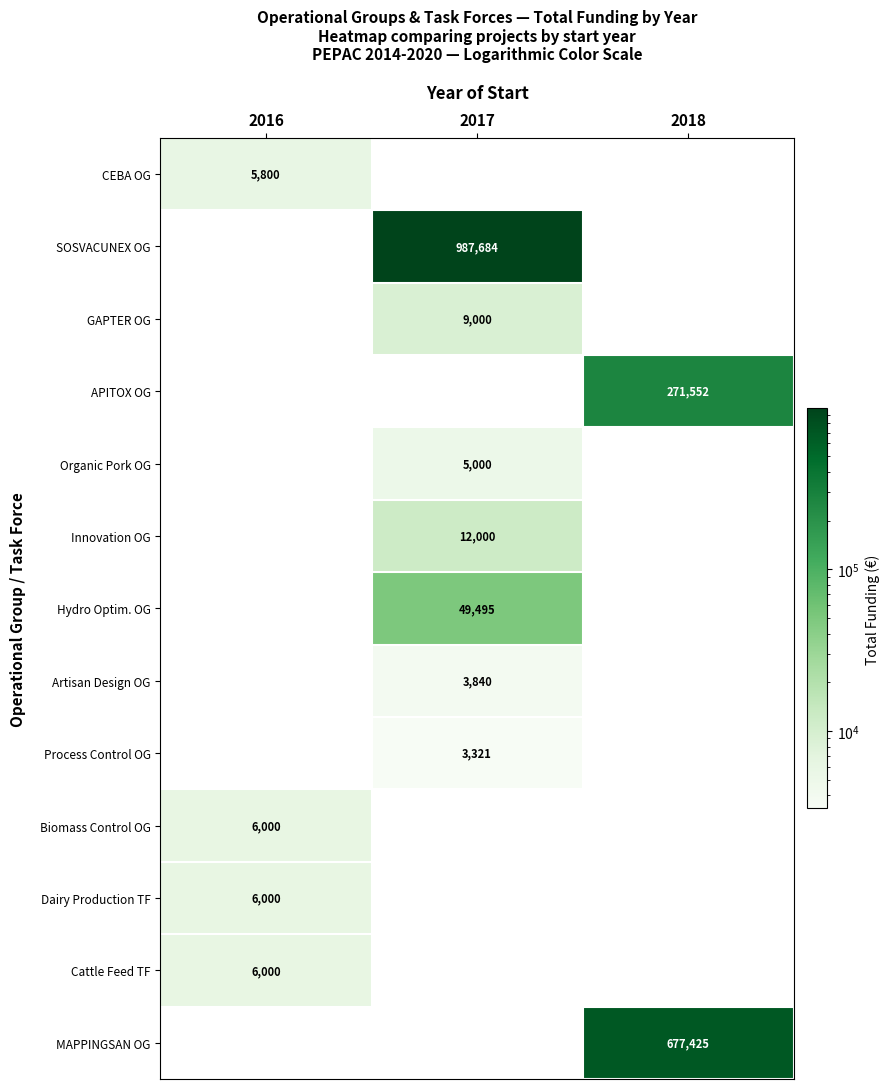

Is it true that Dairy Production TF equals 10489 at 2016?

False